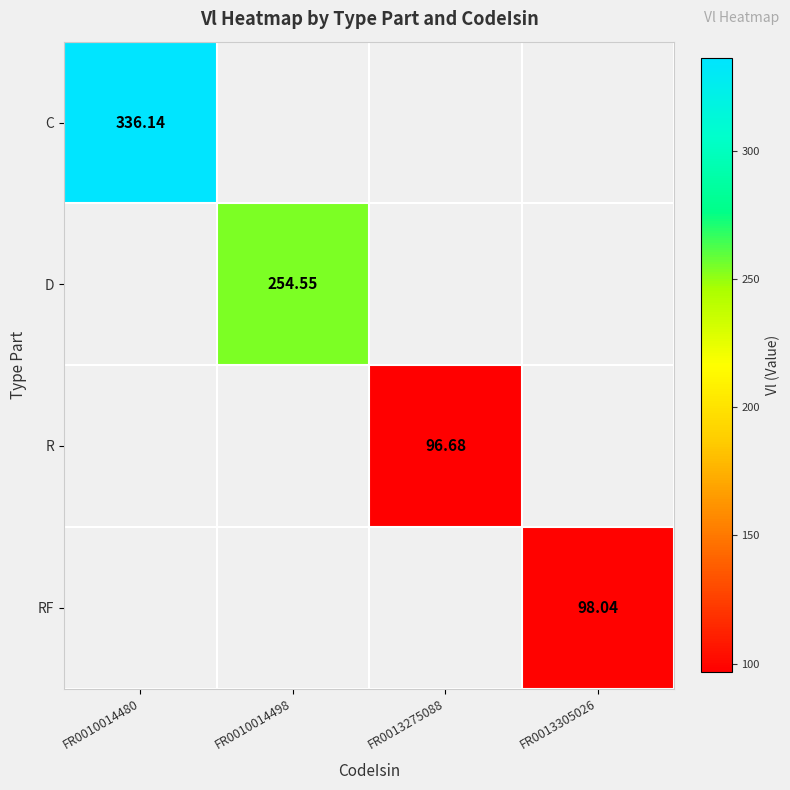

How many values in R are above zero?

1